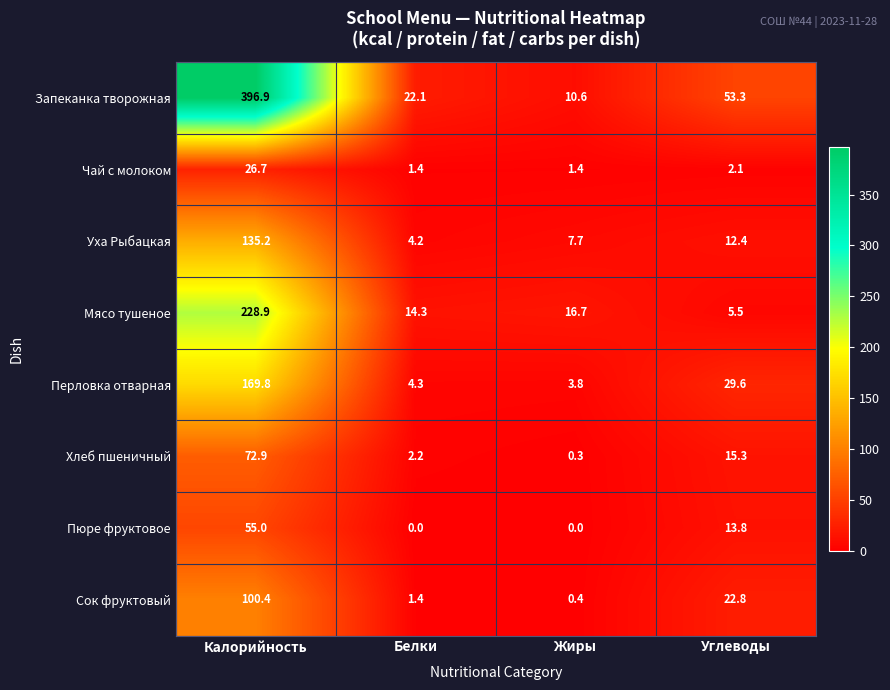

List the series in order of their peak value, lowest first.

Чай с молоком, Пюре фруктовое, Хлеб пшеничный, Сок фруктовый, Уха Рыбацкая, Перловка отварная, Мясо тушеное, Запеканка творожная